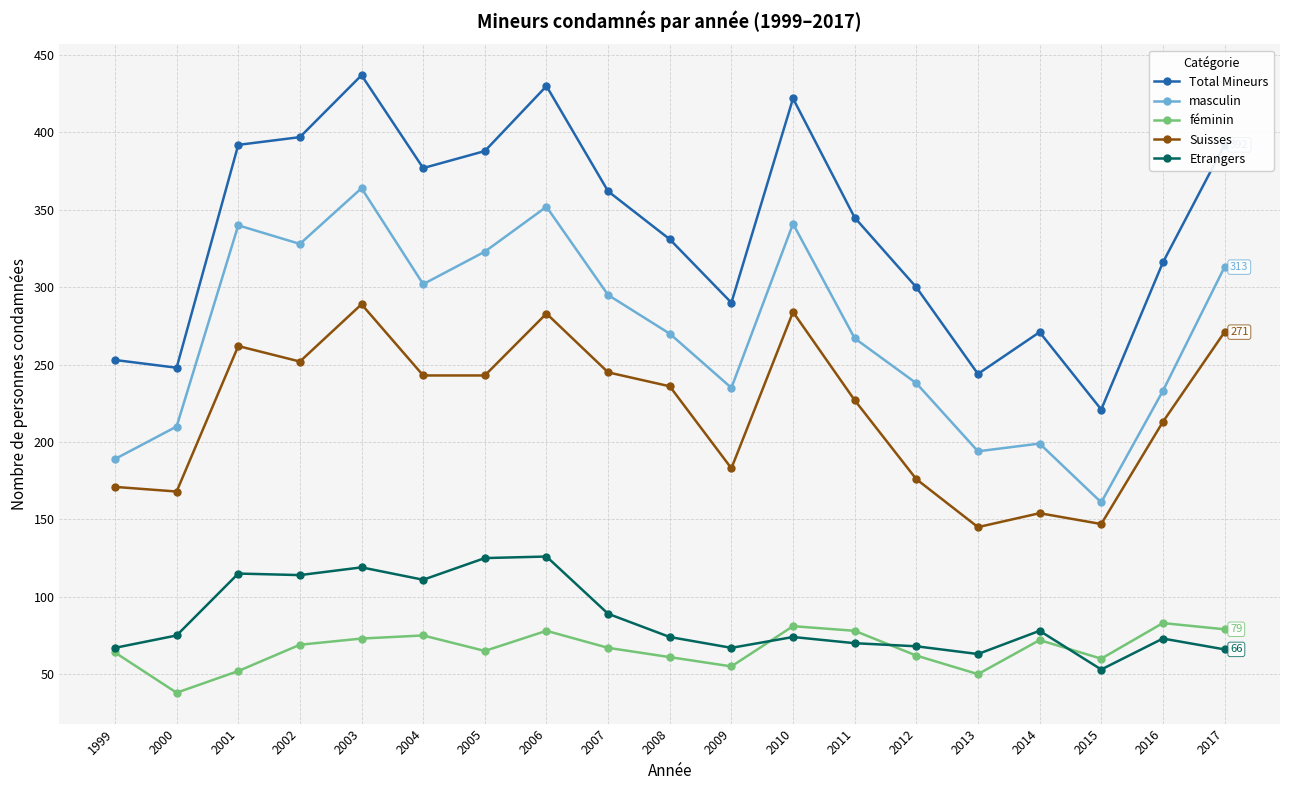

How many lines are shown in the chart?

5